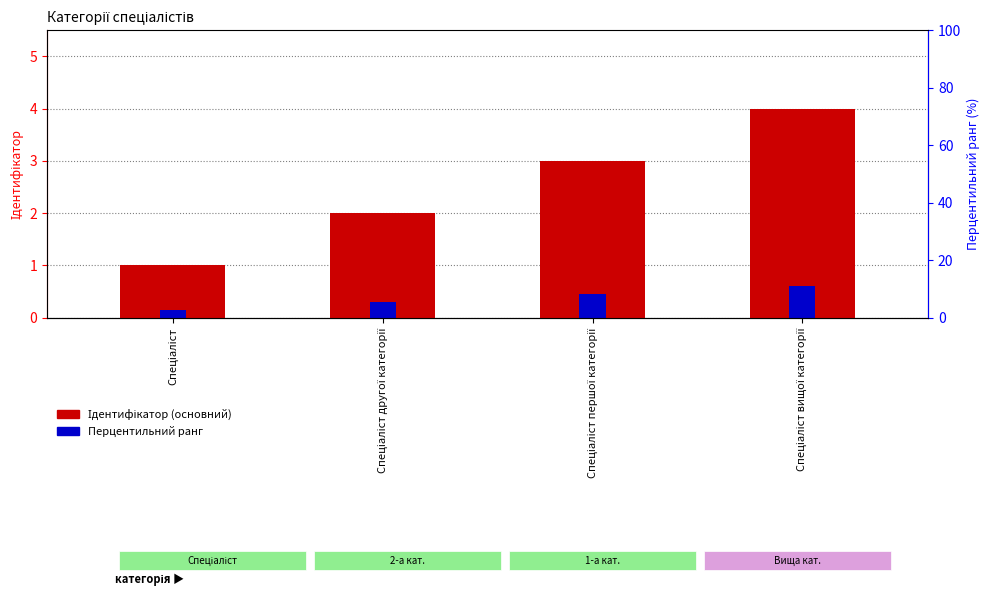

Reading left to right, list all the values displayed in this chart.

Ідентифікатор (основний): Спеціаліст=1.0	Спеціаліст другої категорії=2.0	Спеціаліст першої категорії=3.0	Спеціаліст вищої категорії=4.0
Перцентильний ранг: Спеціаліст=0.1	Спеціаліст другої категорії=0.3	Спеціаліст першої категорії=0.4	Спеціаліст вищої категорії=0.6